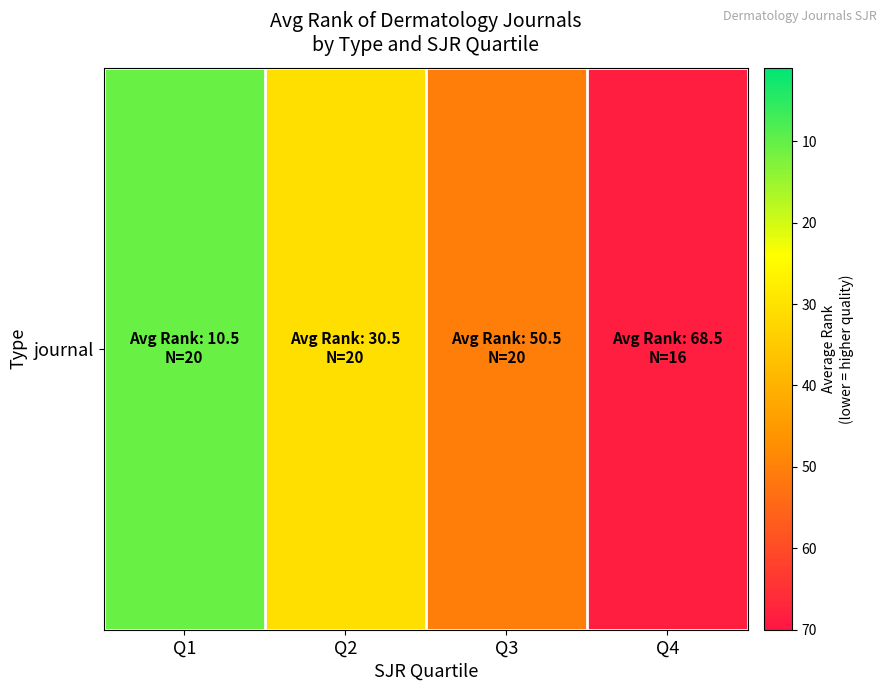

True or false: the data shows 49.5 at Q2.

False